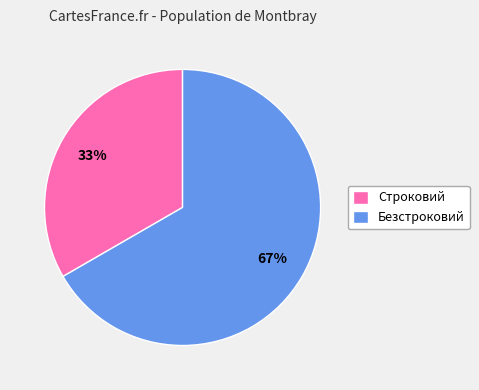

Is it true that Безстроковий is 67% of the pie?

True